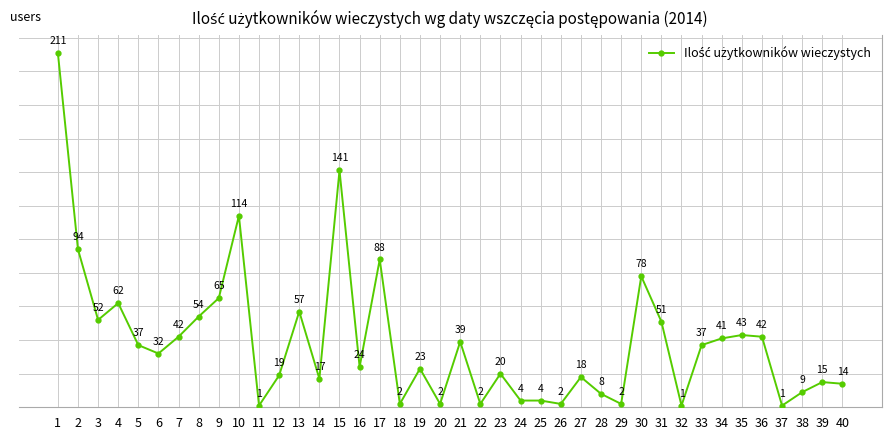

Reading left to right, extract all data points from this chart.

1=211	2=94	3=52	4=62	5=37	6=32	7=42	8=54	9=65	10=114	11=1	12=19	13=57	14=17	15=141	16=24	17=88	18=2	19=23	20=2	21=39	22=2	23=20	24=4	25=4	26=2	27=18	28=8	29=2	30=78	31=51	32=1	33=37	34=41	35=43	36=42	37=1	38=9	39=15	40=14